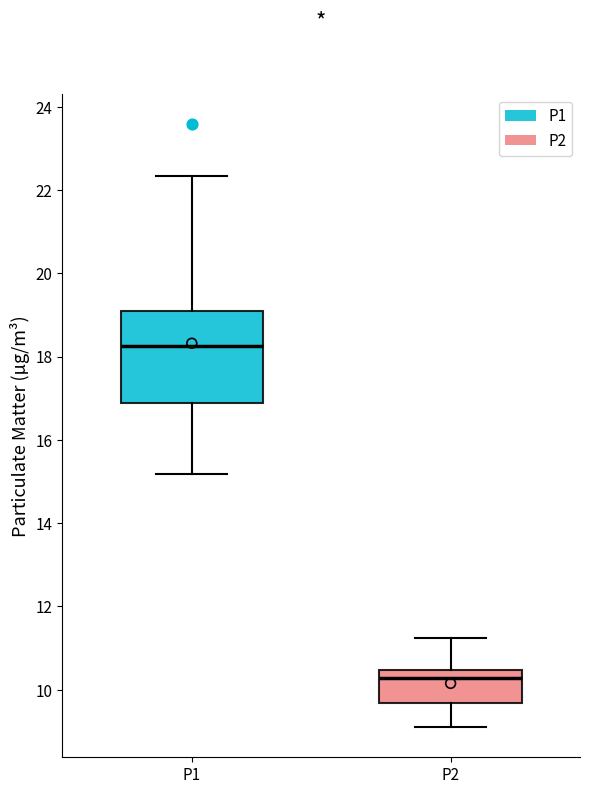

Where does the median line of the box for P1 sit on the y-axis? The values are not printed on the chart, so give them approximately, as read against the axis.

18.2